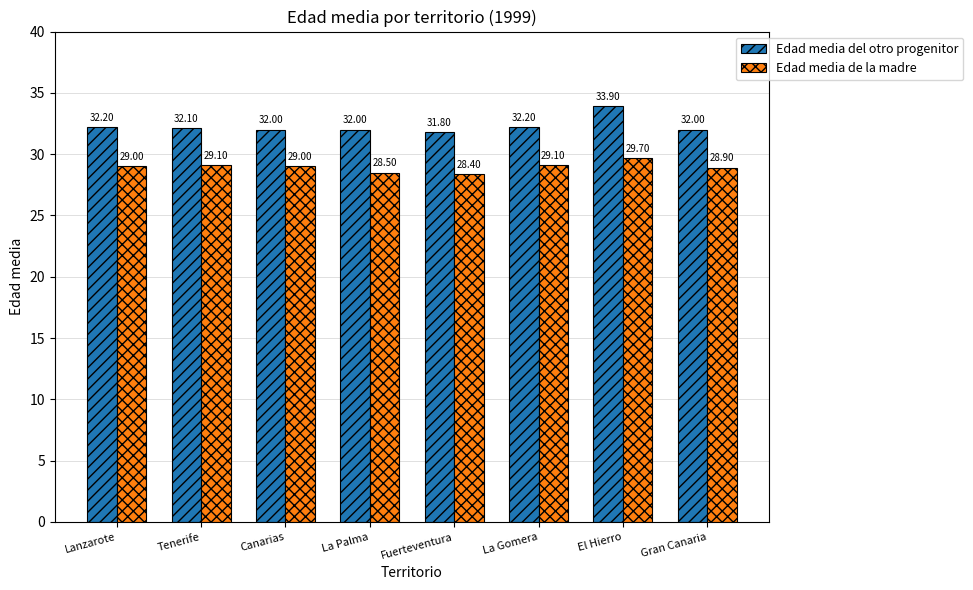

Which series changed the most between La Palma and El Hierro?

Edad media del otro progenitor